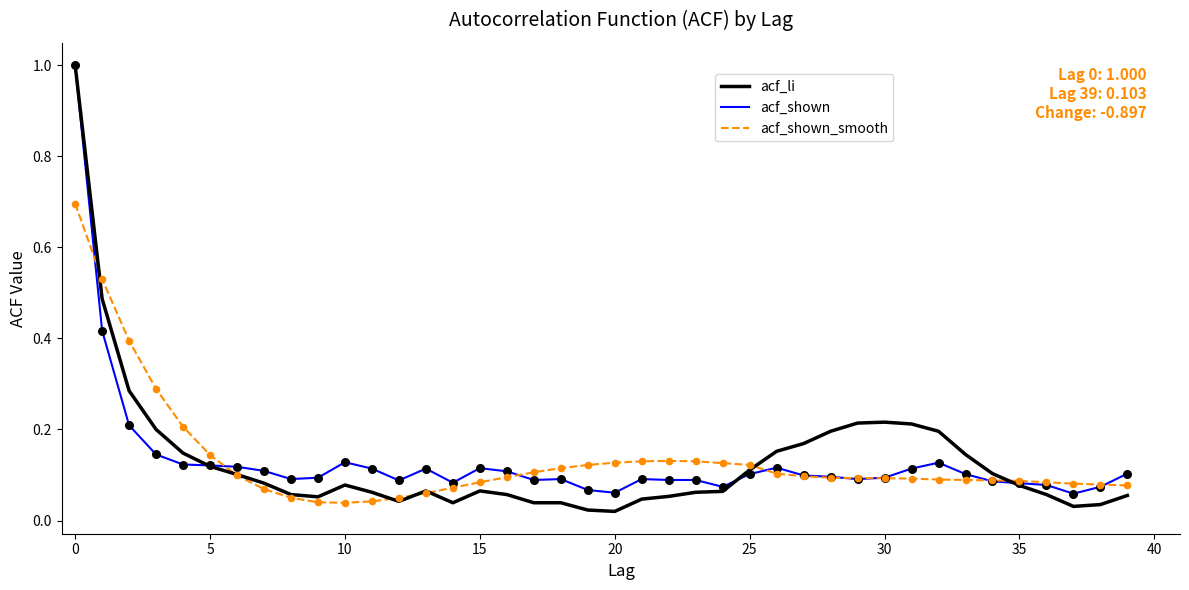

Which series has the largest range (max minus min)?

acf_li